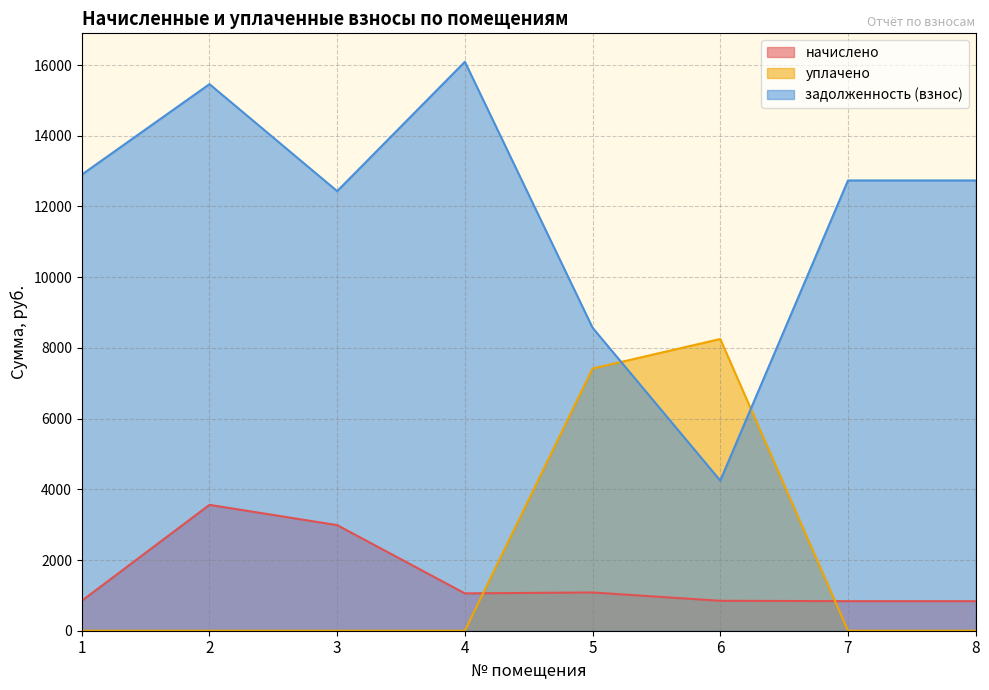

The задолженность (взнос) series shows 8569.9 at 5. True or false?

True